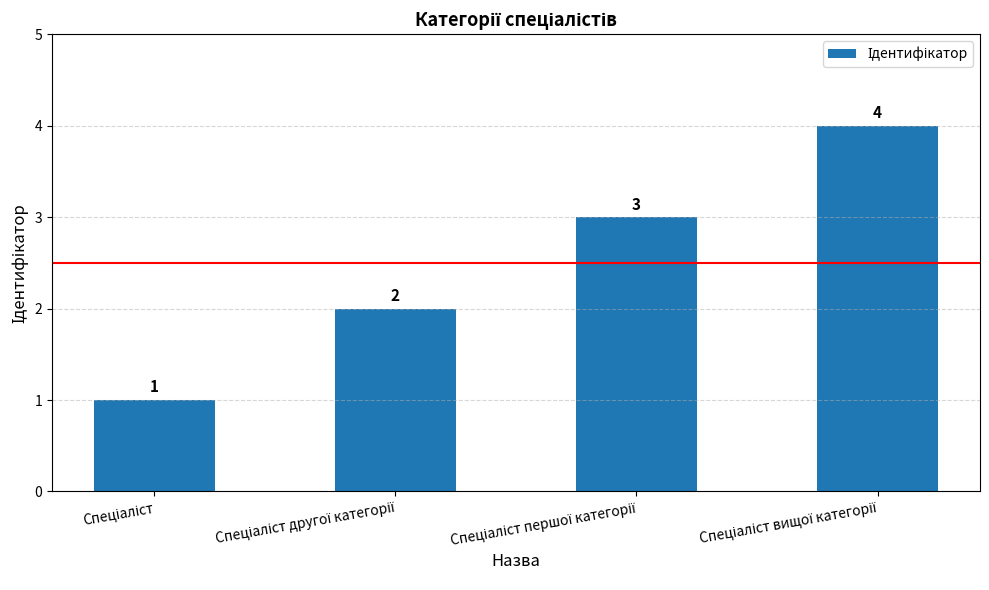

What is the maximum value shown in the chart?

4